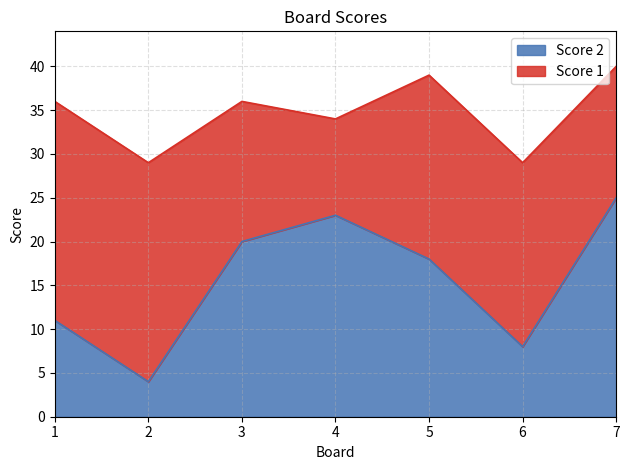

Reading left to right, extract all data points from this chart.

11	4	20	23	18	8	25